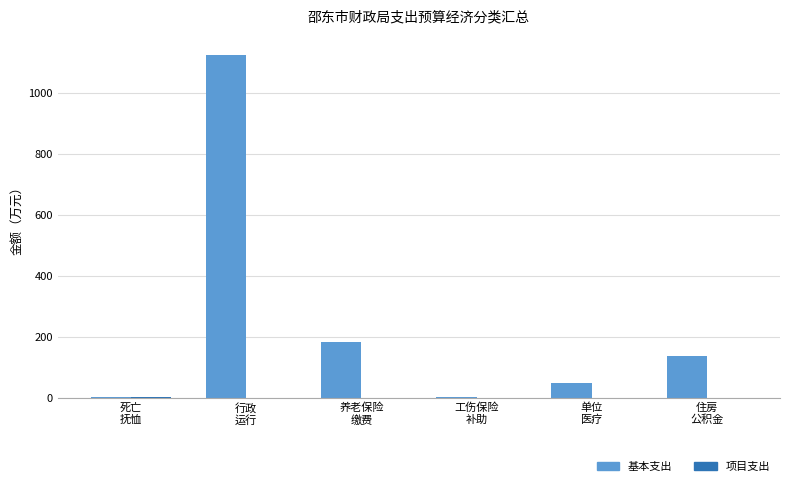

Which series has the largest total across all categories?

基本支出